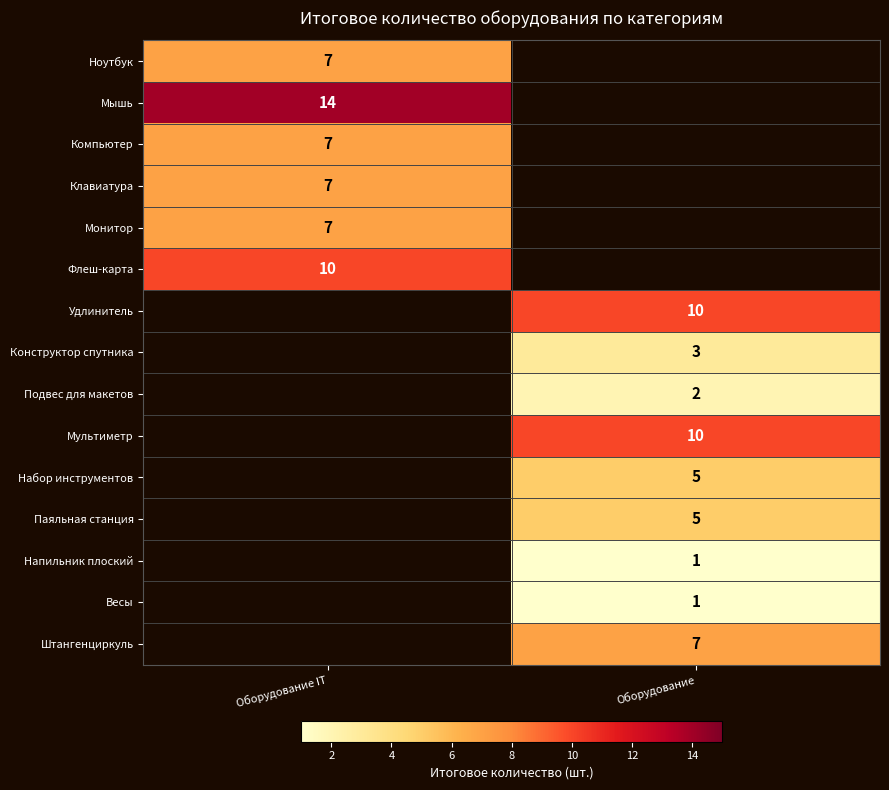

Is it true that Набор инструментов equals 5 at Оборудование?

True